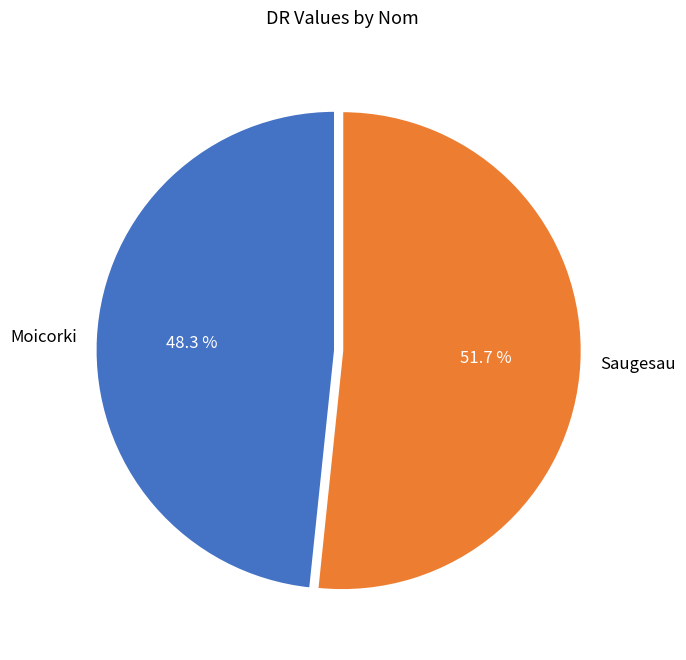

Which slice is the largest?

Saugesau